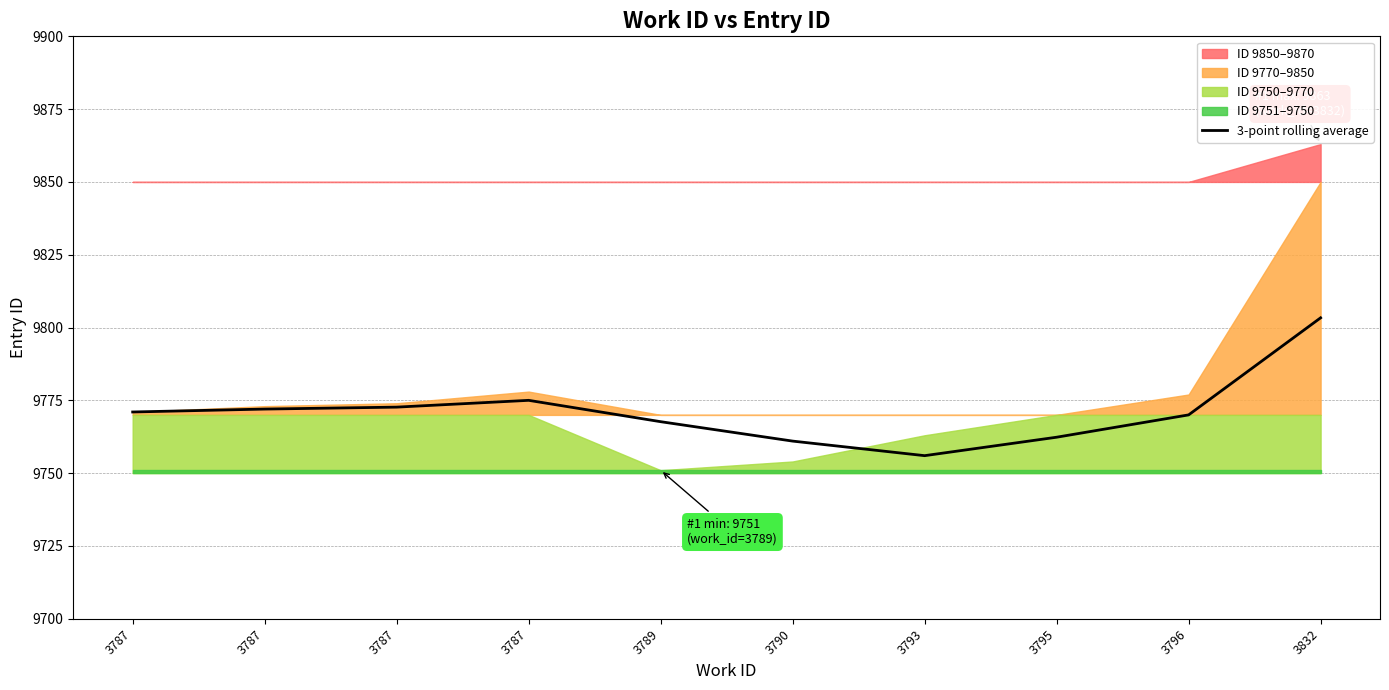

What is the sum of the values at 3832 and 3790?

19564.3